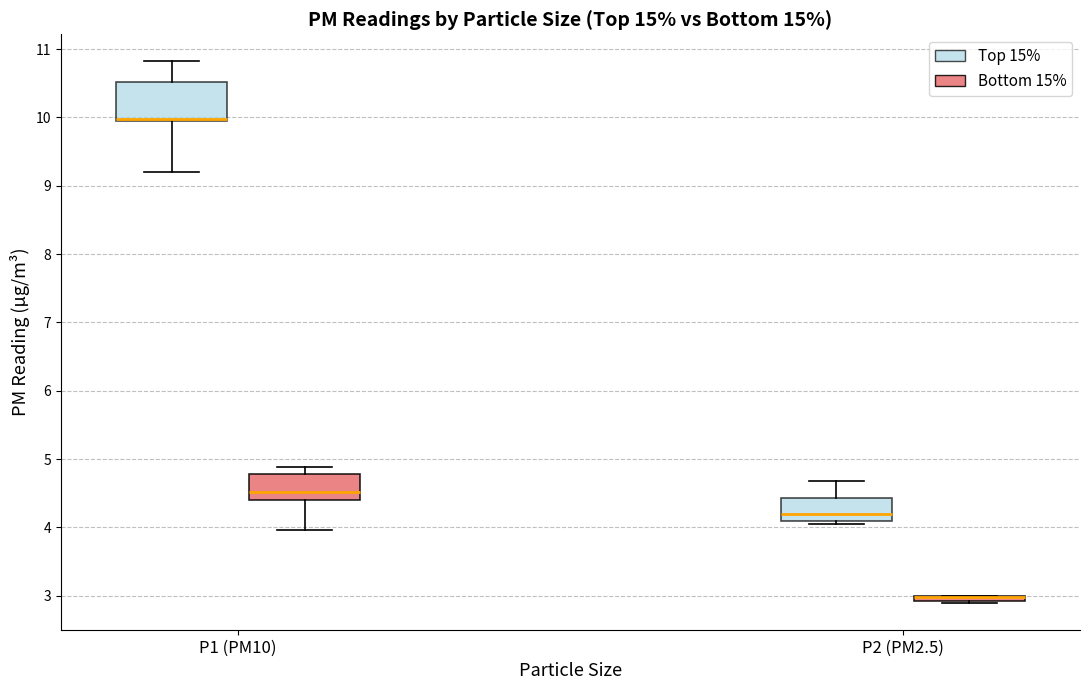

Which box is the tallest, from its lower edge to its upper edge?

P1 (PM10) (Top 15%)